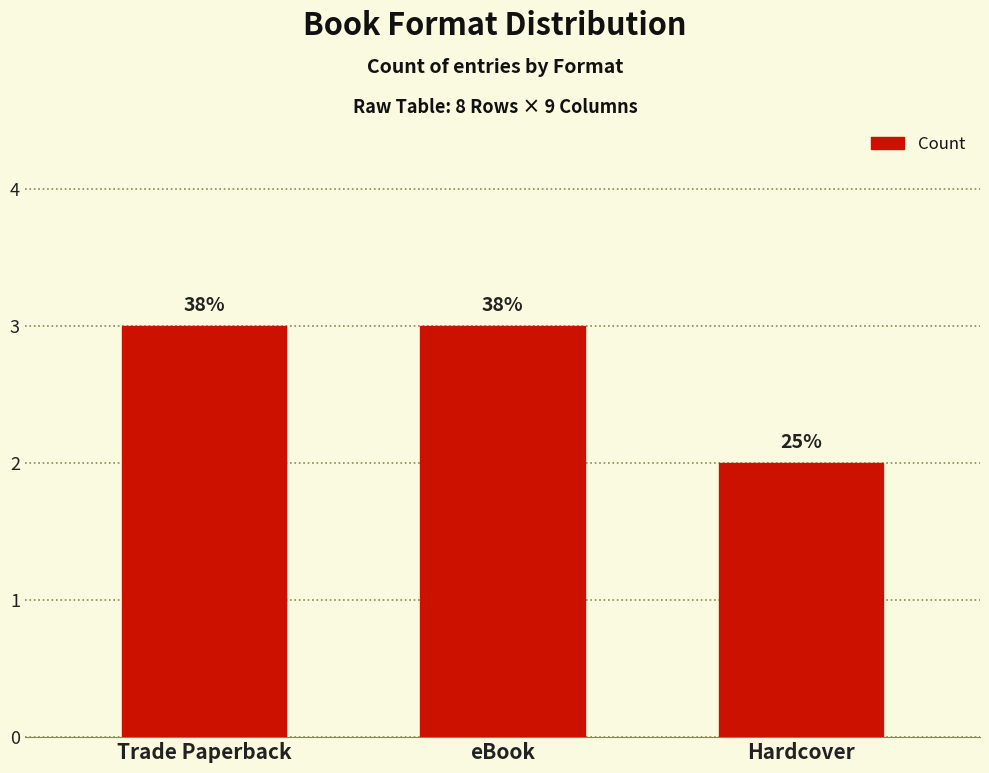

True or false: the data shows 2 at eBook.

False